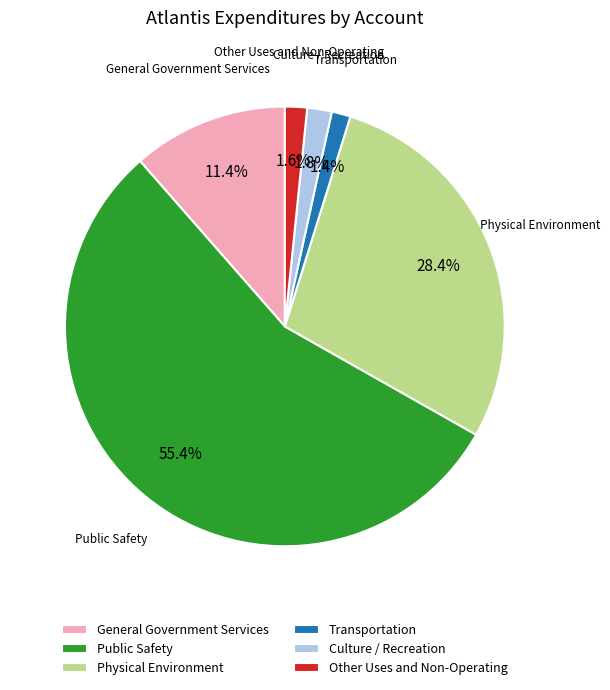

What percentage is the Culture / Recreation slice, to the nearest percent?

2%